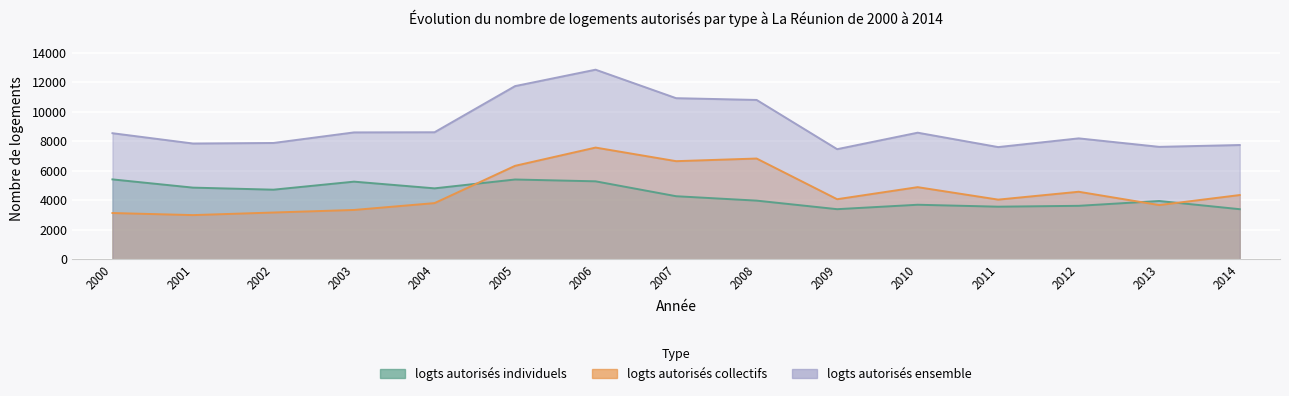

What is the difference between the maximum and minimum values in the logts autorisés collectifs series?

4584